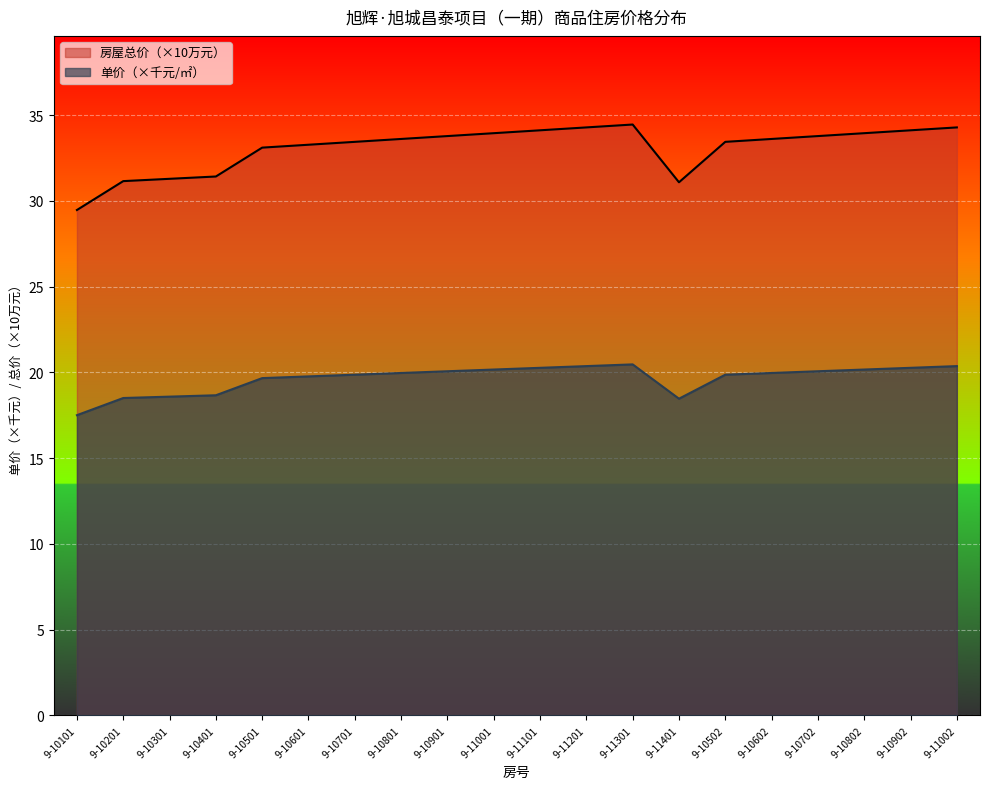

Where is 单价（元/平方米） nearest to the value 18?

9-11401